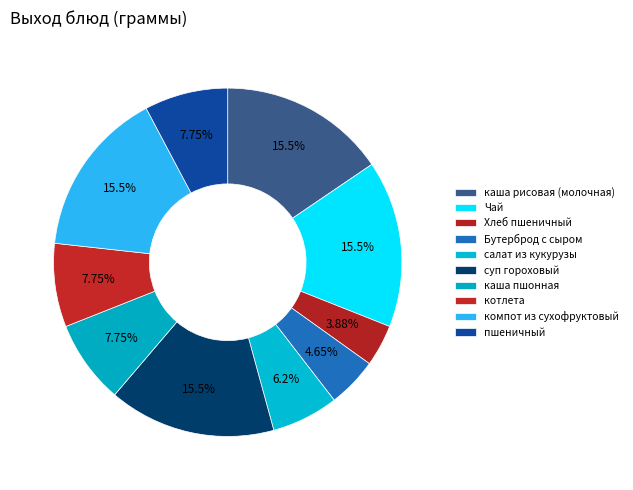

Combined, what portion of the pie is Хлеб пшеничный and каша пшонная?

11.6%